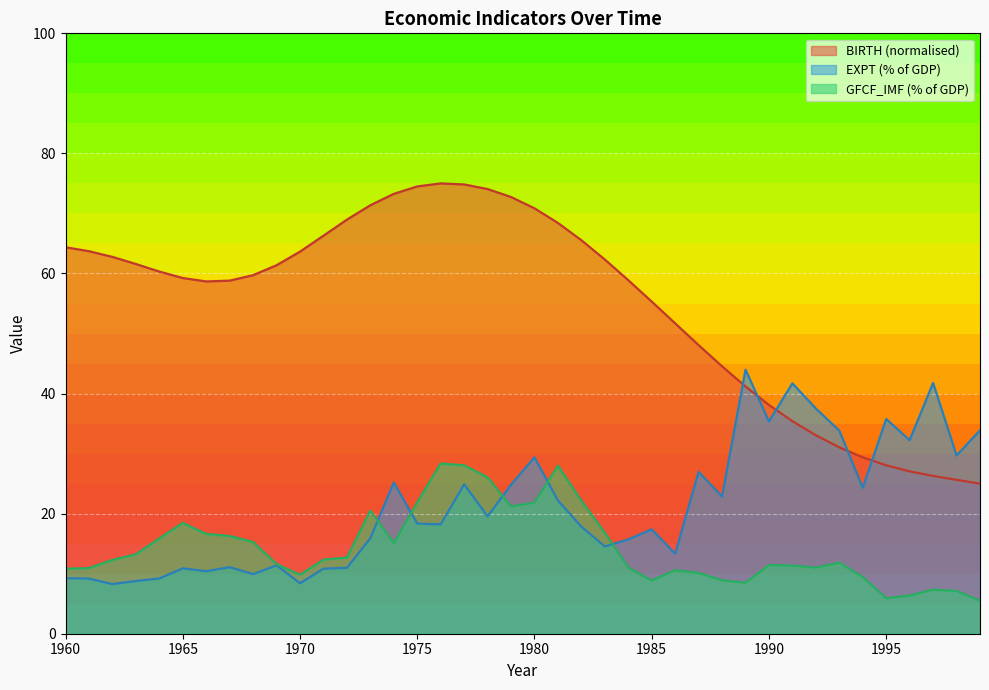

True or false: GFCF_IMF and EXPT intersect in this chart.

True